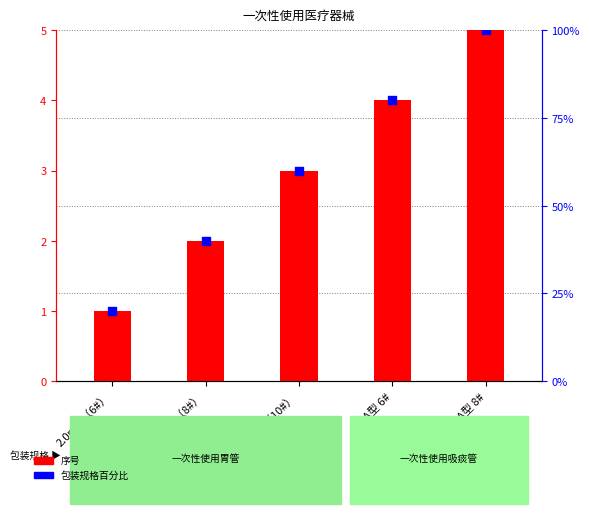

Which series reaches the minimum Y coordinate?

序号